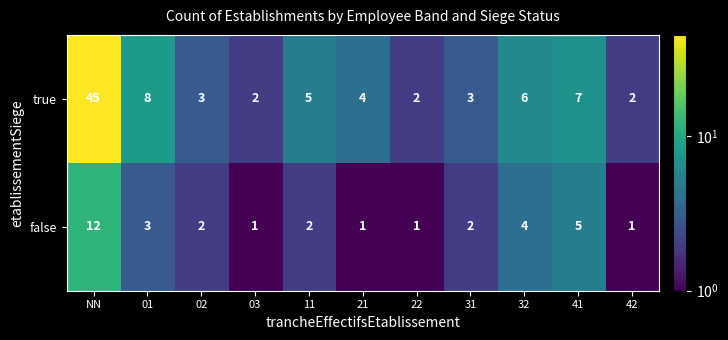

At which label is false closest to 6?

41